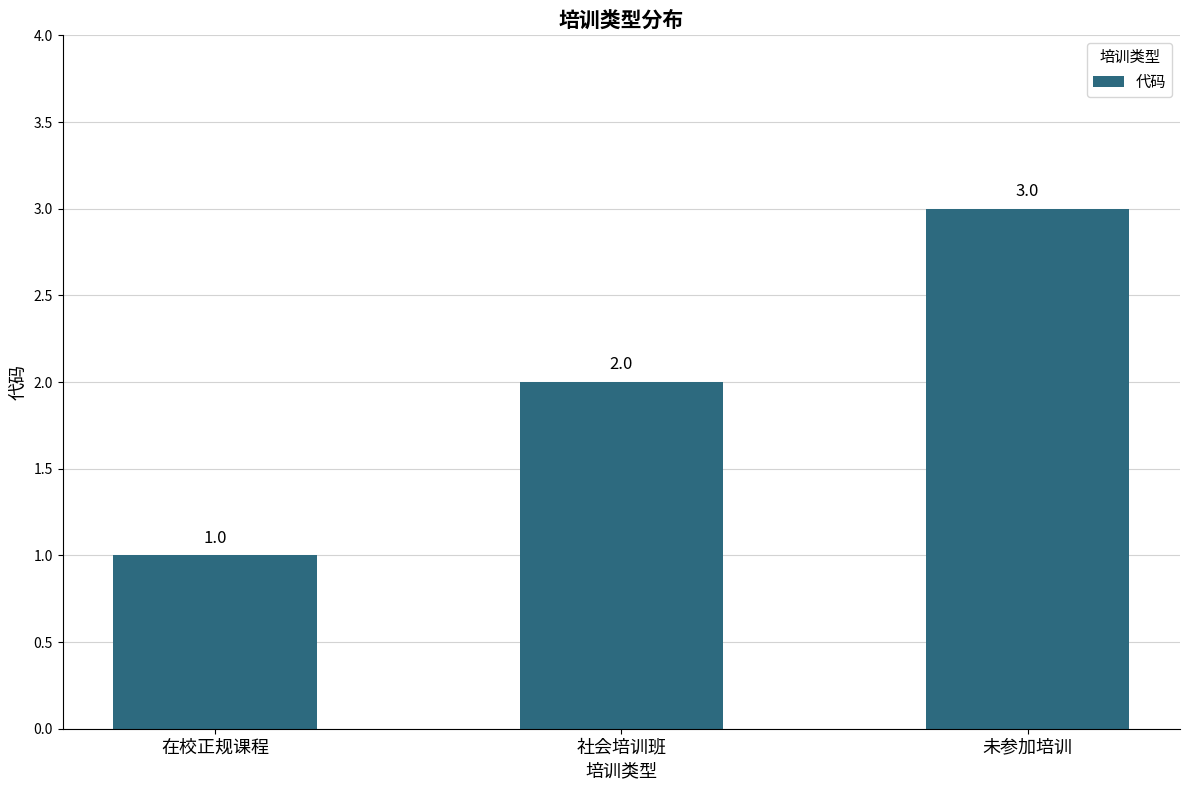

At which category does the chart reach its minimum across all series?

在校正规课程